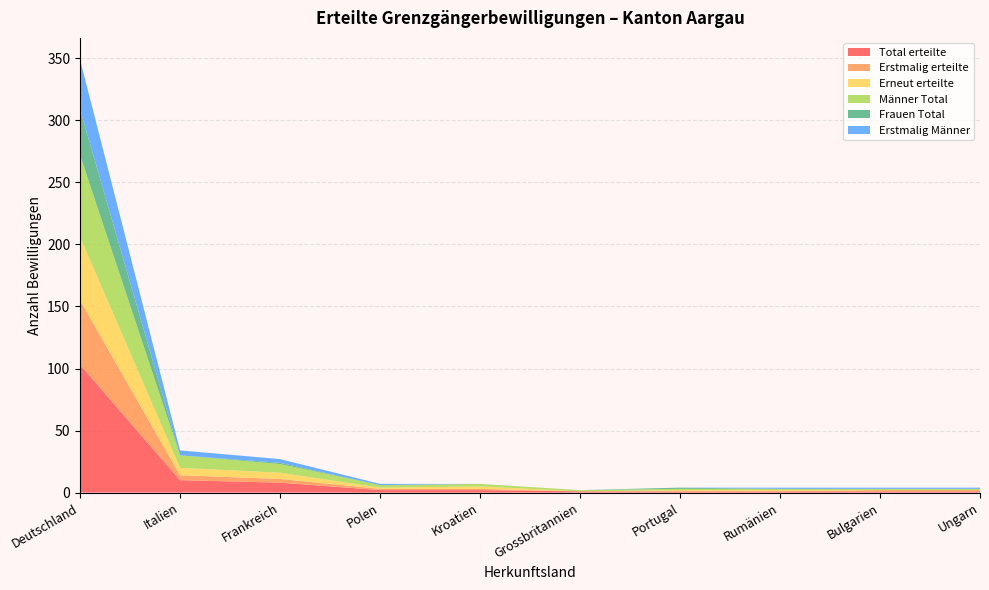

Reading left to right, what are all the values shown in this chart?

Total erteilte: Deutschland=103	Italien=10	Frankreich=8	Polen=2	Kroatien=2	Grossbritannien=1	Portugal=1	Rumänien=1	Bulgarien=1	Ungarn=1
Erstmalig erteilte: Deutschland=52	Italien=4	Frankreich=3	Polen=1	Kroatien=1	Grossbritannien=0	Portugal=0	Rumänien=0	Bulgarien=1	Ungarn=1
Erneut erteilte: Deutschland=51	Italien=6	Frankreich=5	Polen=1	Kroatien=2	Grossbritannien=0	Portugal=1	Rumänien=1	Bulgarien=0	Ungarn=0
Männer Total: Deutschland=66	Italien=10	Frankreich=7	Polen=2	Kroatien=2	Grossbritannien=1	Portugal=1	Rumänien=1	Bulgarien=1	Ungarn=1
Frauen Total: Deutschland=37	Italien=0	Frankreich=1	Polen=0	Kroatien=0	Grossbritannien=0	Portugal=1	Rumänien=0	Bulgarien=0	Ungarn=0
Erstmalig Männer: Deutschland=40	Italien=4	Frankreich=3	Polen=1	Kroatien=0	Grossbritannien=0	Portugal=0	Rumänien=1	Bulgarien=1	Ungarn=1